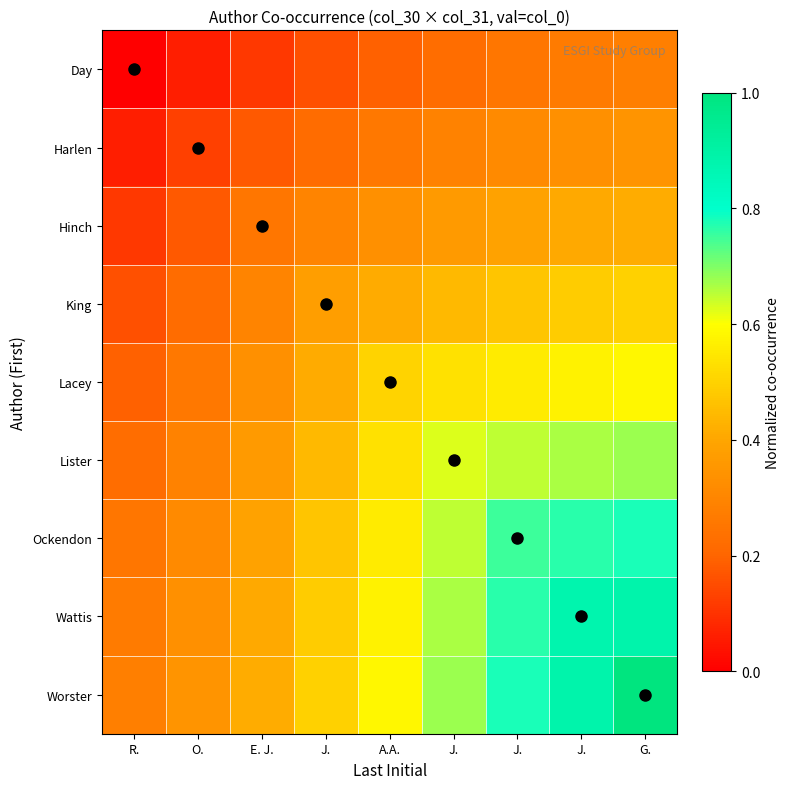

Count the number of data series in this chart.

9